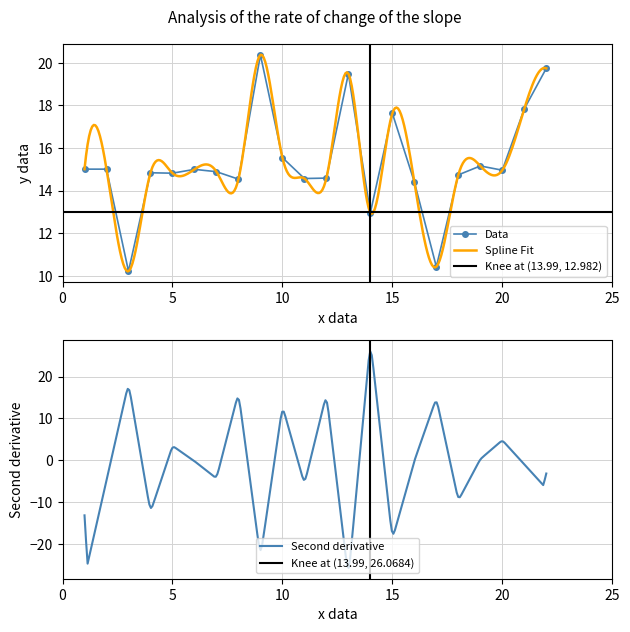

What is the maximum value for Data?

20.4